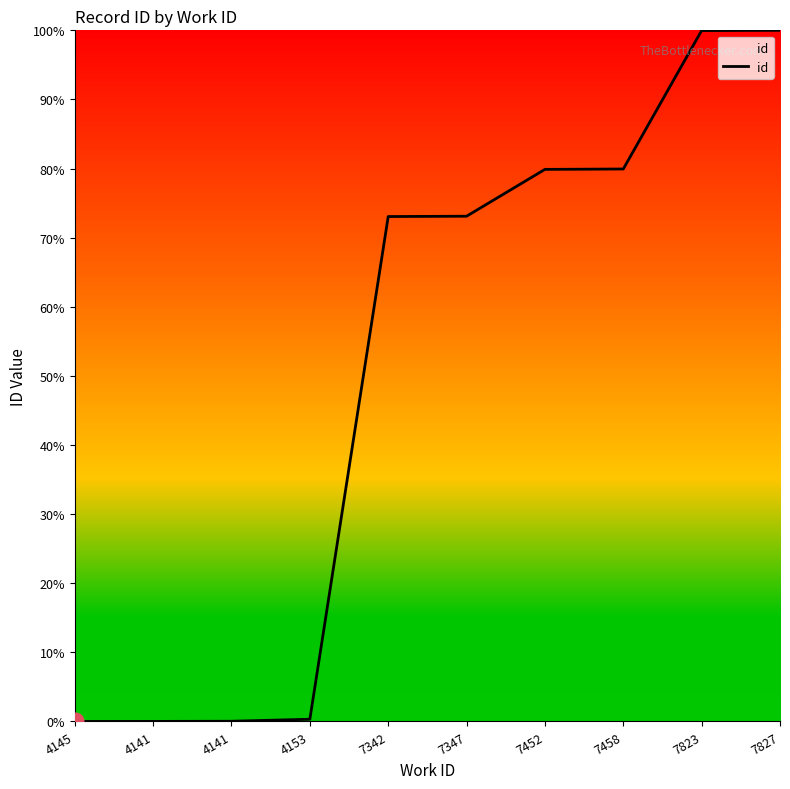

Where does the data first go above 73?

7342